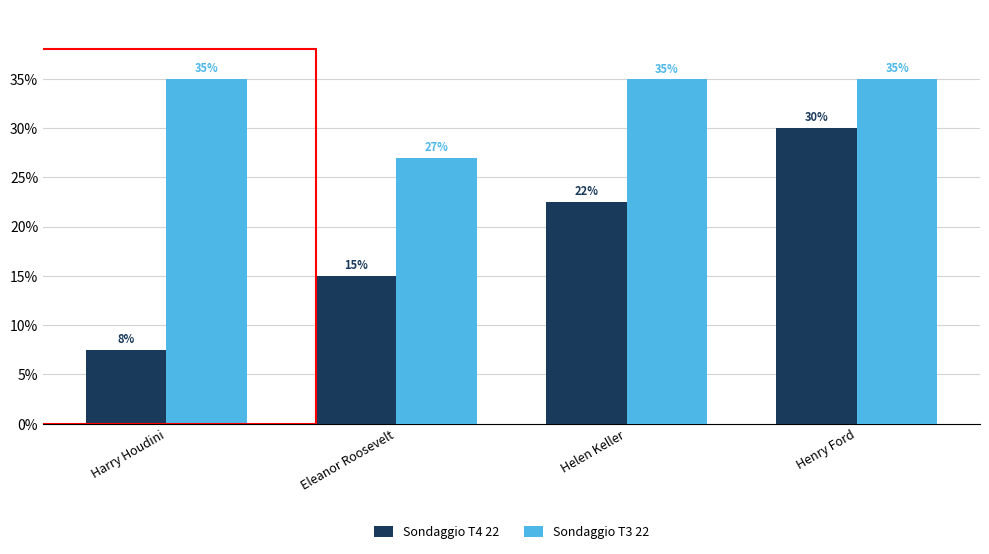

At which category is the sum across all series the highest?

Henry Ford